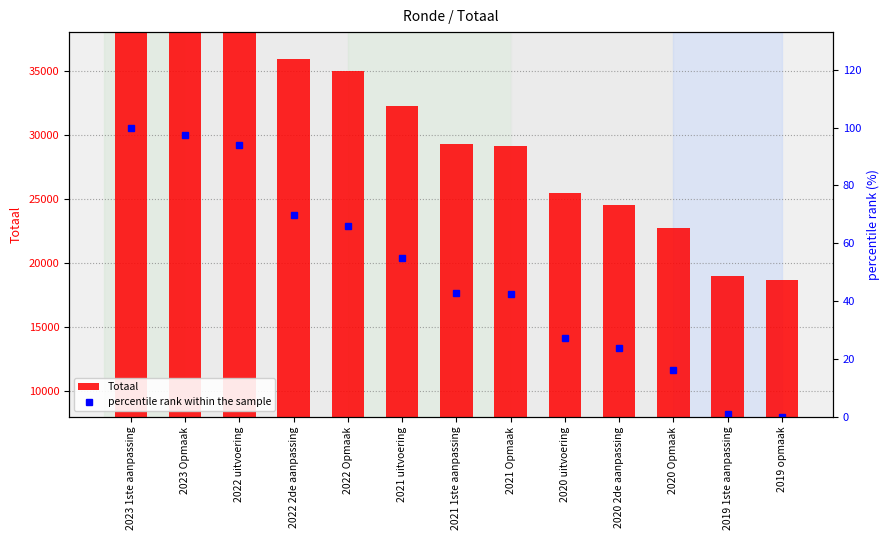

Between 2021 uitvoering and 2019 opmaak, which series saw the biggest shift?

Totaal